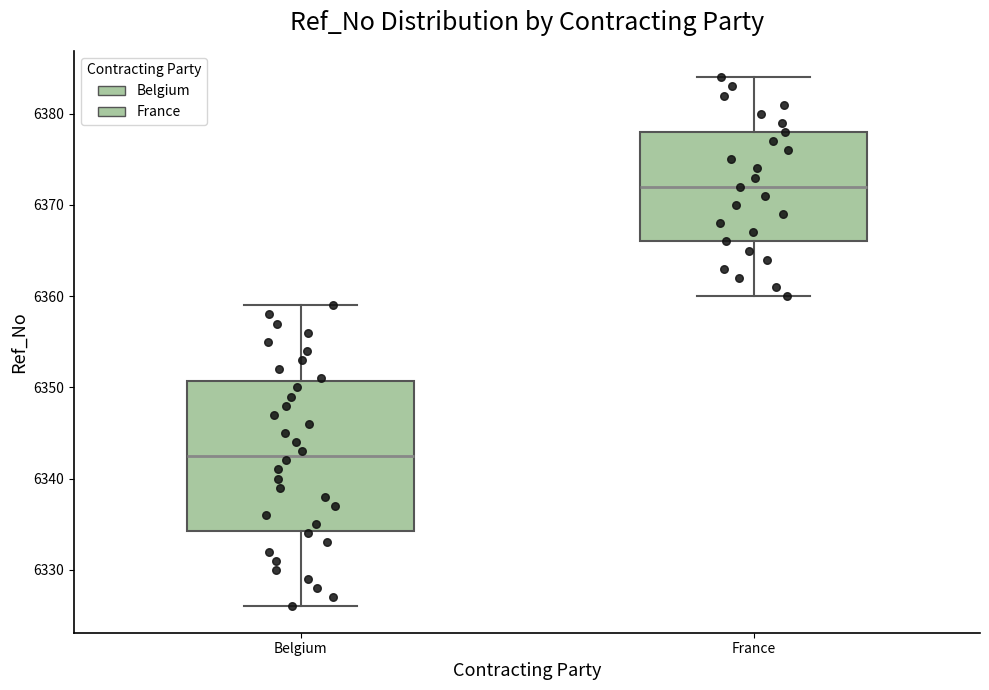

Where does the lower whisker of the box for Belgium end on the y-axis? The values are not printed on the chart, so give them approximately, as read against the axis.

6326